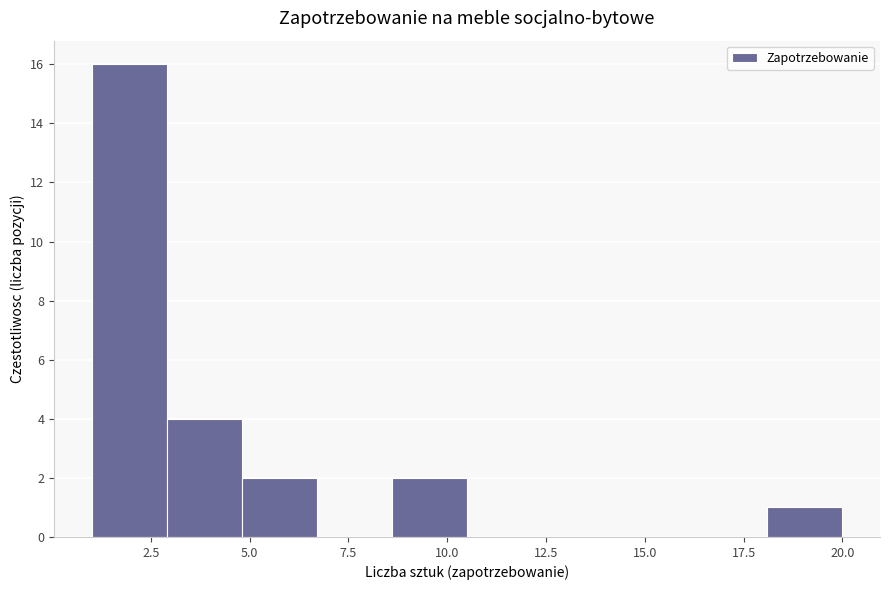

Around what value on the x-axis is the tallest bar? Give the approximate position of its centre, as read against the axis.

2.0